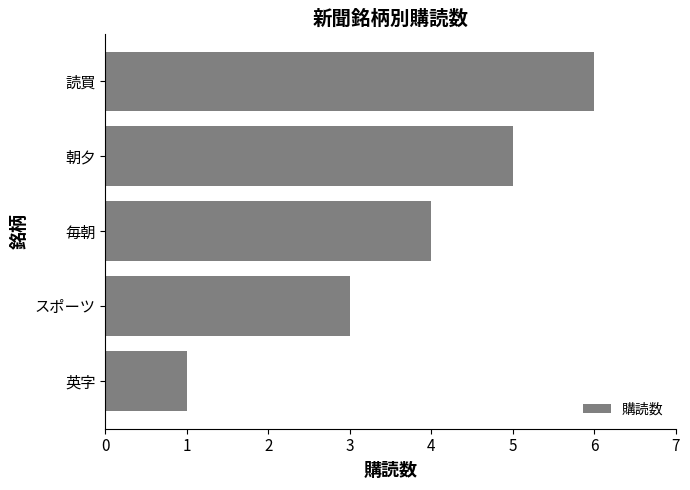

What is the value of the 2nd bar from the top?

5